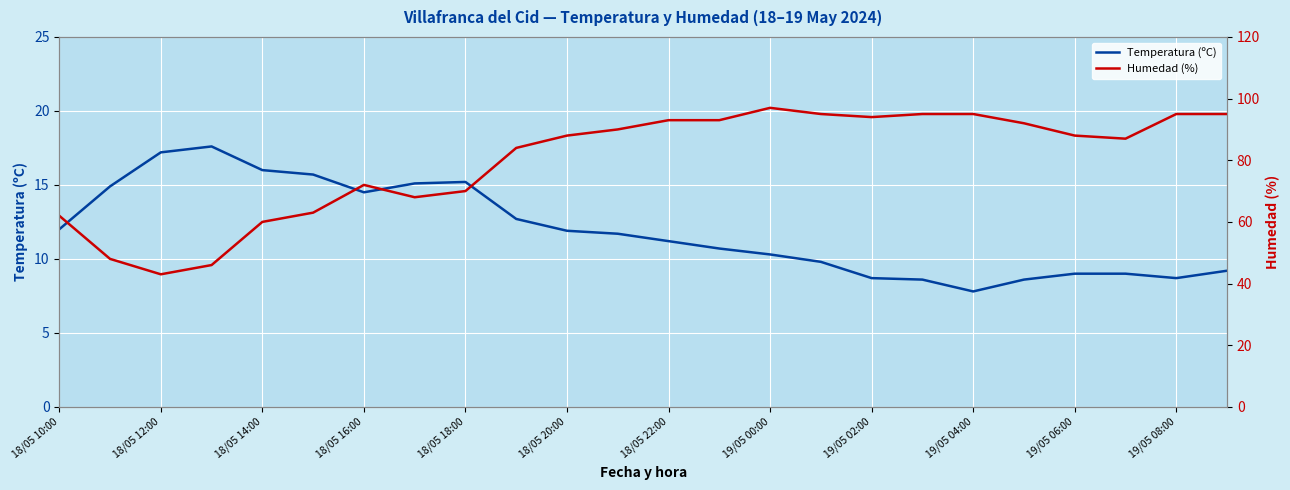

The value of Temperatura (ºC) at 19/05 06:00 is 9.0. True or false?

True